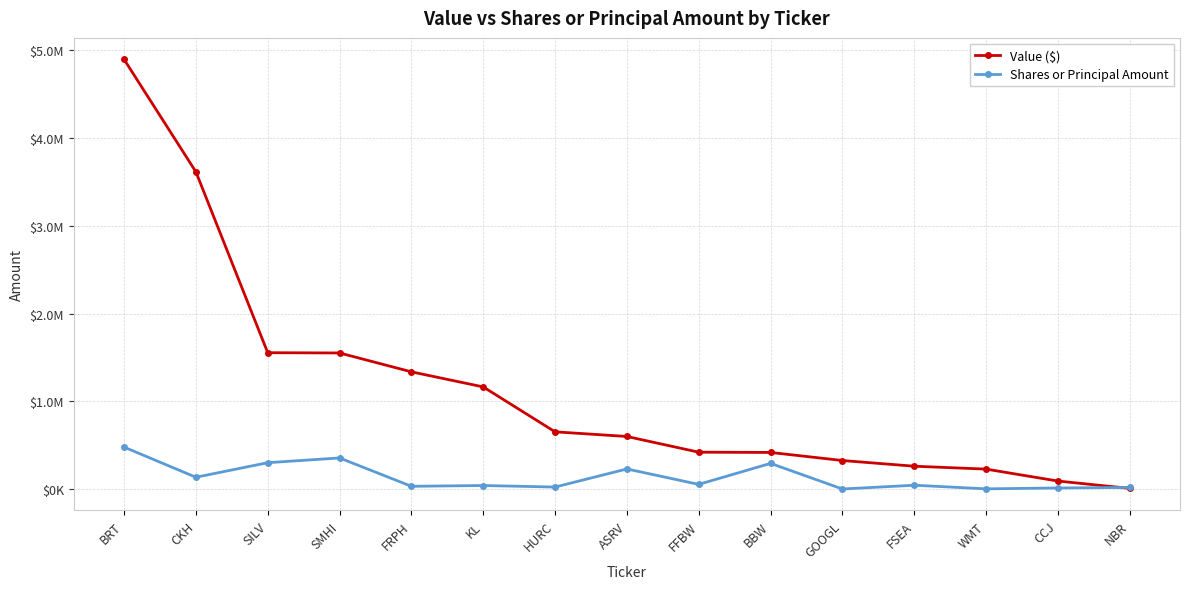

In Shares or Principal Amount, how many points are lower than both neighbors (excluding endpoints)?

6